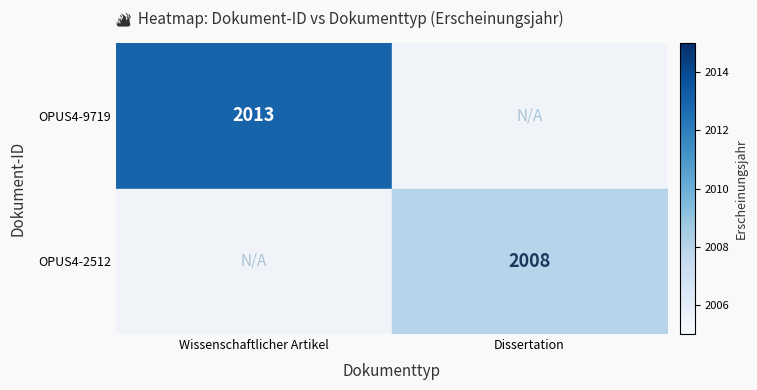

The OPUS4-2512 series shows 990 at Dissertation. True or false?

False